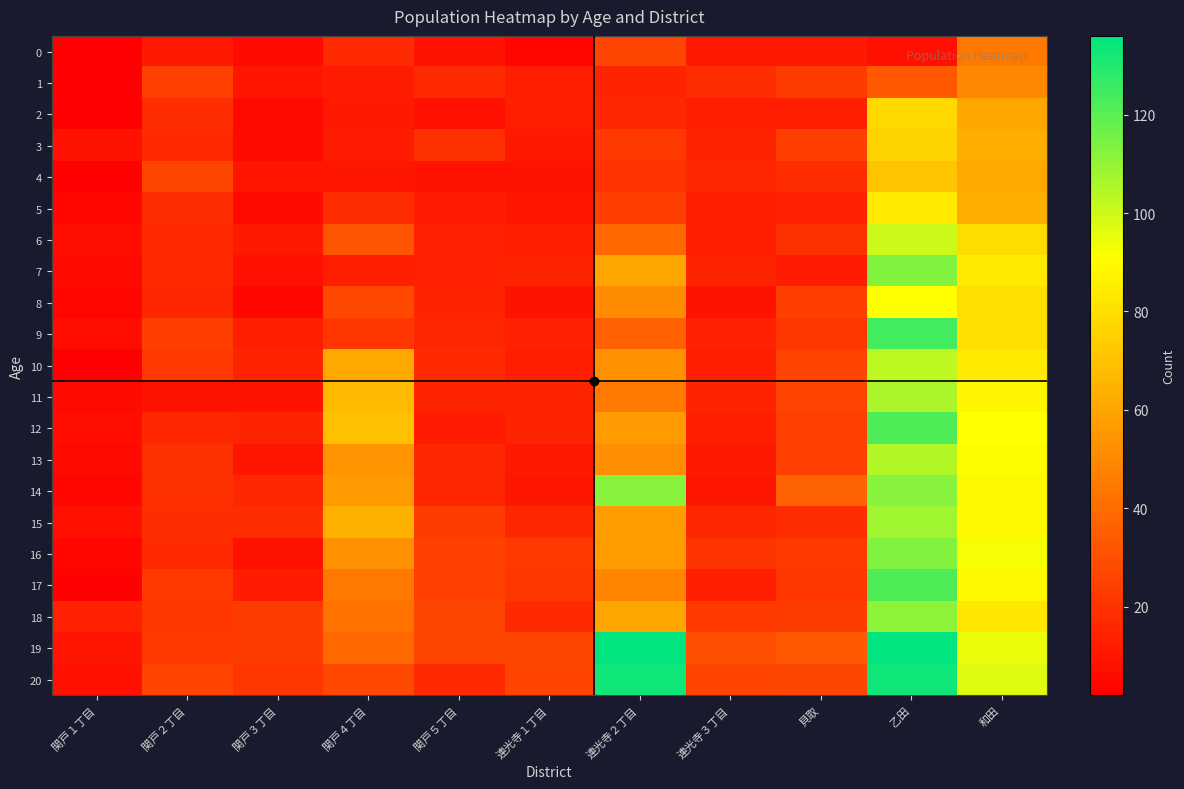

Reading left to right, what are all the values shown in this chart?

0: 関戸１丁目=2	関戸２丁目=11	関戸３丁目=6	関戸４丁目=17	関戸５丁目=9	連光寺１丁目=5	連光寺２丁目=27	連光寺３丁目=11	貝取=11	乙田=8	和田=44
1: 関戸１丁目=3	関戸２丁目=25	関戸３丁目=10	関戸４丁目=12	関戸５丁目=17	連光寺１丁目=13	連光寺２丁目=15	連光寺３丁目=18	貝取=23	乙田=33	和田=50
2: 関戸１丁目=2	関戸２丁目=18	関戸３丁目=6	関戸４丁目=11	関戸５丁目=8	連光寺１丁目=13	連光寺２丁目=16	連光寺３丁目=13	貝取=13	乙田=78	和田=60
3: 関戸１丁目=9	関戸２丁目=17	関戸３丁目=6	関戸４丁目=12	関戸５丁目=19	連光寺１丁目=11	連光寺２丁目=22	連光寺３丁目=15	貝取=24	乙田=76	和田=63
4: 関戸１丁目=3	関戸２丁目=27	関戸３丁目=10	関戸４丁目=10	関戸５丁目=9	連光寺１丁目=9	連光寺２丁目=20	連光寺３丁目=16	貝取=18	乙田=71	和田=61
5: 関戸１丁目=5	関戸２丁目=18	関戸３丁目=6	関戸４丁目=18	関戸５丁目=12	連光寺１丁目=10	連光寺２丁目=24	連光寺３丁目=13	貝取=14	乙田=84	和田=63
6: 関戸１丁目=7	関戸２丁目=17	関戸３丁目=11	関戸４丁目=32	関戸５丁目=14	連光寺１丁目=13	連光寺２丁目=39	連光寺３丁目=13	貝取=19	乙田=100	和田=79
7: 関戸１丁目=6	関戸２丁目=17	関戸３丁目=8	関戸４丁目=13	関戸５丁目=14	連光寺１丁目=15	連光寺２丁目=60	連光寺３丁目=15	貝取=12	乙田=113	和田=84
8: 関戸１丁目=5	関戸２丁目=16	関戸３丁目=5	関戸４丁目=28	関戸５丁目=15	連光寺１丁目=9	連光寺２丁目=51	連光寺３丁目=9	貝取=24	乙田=91	和田=80
9: 関戸１丁目=7	関戸２丁目=24	関戸３丁目=13	関戸４丁目=21	関戸５丁目=16	連光寺１丁目=14	連光寺２丁目=36	連光寺３丁目=14	貝取=21	乙田=124	和田=80
10: 関戸１丁目=2	関戸２丁目=22	関戸３丁目=15	関戸４丁目=61	関戸５丁目=17	連光寺１丁目=13	連光寺２丁目=53	連光寺３丁目=13	貝取=26	乙田=103	和田=84
11: 関戸１丁目=6	関戸２丁目=9	関戸３丁目=9	関戸４丁目=67	関戸５丁目=15	連光寺１丁目=15	連光寺２丁目=45	連光寺３丁目=15	貝取=26	乙田=106	和田=88
12: 関戸１丁目=7	関戸２丁目=16	関戸３丁目=15	関戸４丁目=69	関戸５丁目=12	連光寺１丁目=15	連光寺２丁目=56	連光寺３丁目=13	貝取=25	乙田=122	和田=91
13: 関戸１丁目=6	関戸２丁目=19	関戸３丁目=10	関戸４丁目=54	関戸５丁目=16	連光寺１丁目=11	連光寺２丁目=52	連光寺３丁目=11	貝取=25	乙田=105	和田=90
14: 関戸１丁目=5	関戸２丁目=19	関戸３丁目=16	関戸４丁目=56	関戸５丁目=16	連光寺１丁目=10	連光寺２丁目=112	連光寺３丁目=10	貝取=37	乙田=112	和田=89
15: 関戸１丁目=8	関戸２丁目=18	関戸３丁目=18	関戸４丁目=64	関戸５丁目=23	連光寺１丁目=16	連光寺２丁目=57	連光寺３丁目=16	貝取=18	乙田=108	和田=89
16: 関戸１丁目=5	関戸２丁目=17	関戸３丁目=9	関戸４丁目=53	関戸５丁目=25	連光寺１丁目=22	連光寺２丁目=57	連光寺３丁目=20	貝取=22	乙田=113	和田=93
17: 関戸１丁目=3	関戸２丁目=22	関戸３丁目=12	関戸４丁目=44	関戸５丁目=25	連光寺１丁目=21	連光寺２丁目=49	連光寺３丁目=13	貝取=21	乙田=122	和田=89
18: 関戸１丁目=14	関戸２丁目=21	関戸３丁目=23	関戸４丁目=42	関戸５丁目=27	連光寺１丁目=17	連光寺２丁目=60	連光寺３丁目=22	貝取=23	乙田=111	和田=83
19: 関戸１丁目=10	関戸２丁目=22	関戸３丁目=23	関戸４丁目=39	関戸５丁目=27	連光寺１丁目=27	連光寺２丁目=136	連光寺３丁目=30	貝取=33	乙田=136	和田=95
20: 関戸１丁目=8	関戸２丁目=26	関戸３丁目=21	関戸４丁目=28	関戸５丁目=17	連光寺１丁目=26	連光寺２丁目=133	連光寺３丁目=26	貝取=27	乙田=133	和田=97